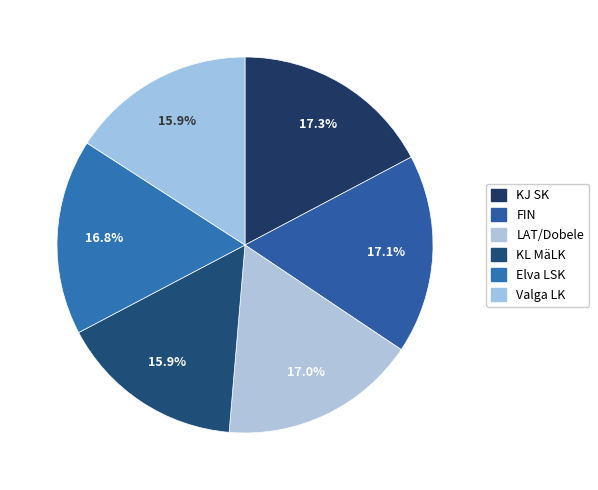

To the nearest percent, what portion does KJ SK represent?

17%